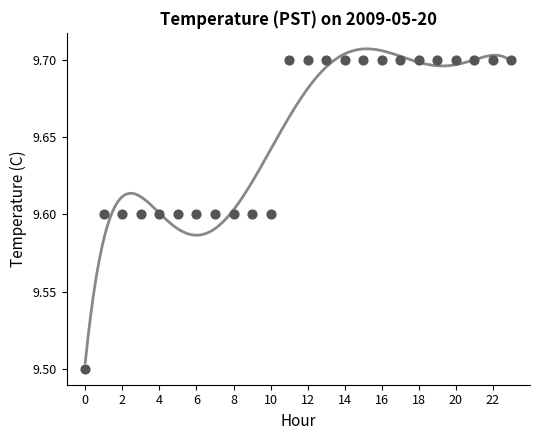

What Y value in the scatter plot is closest to 9?

9.5